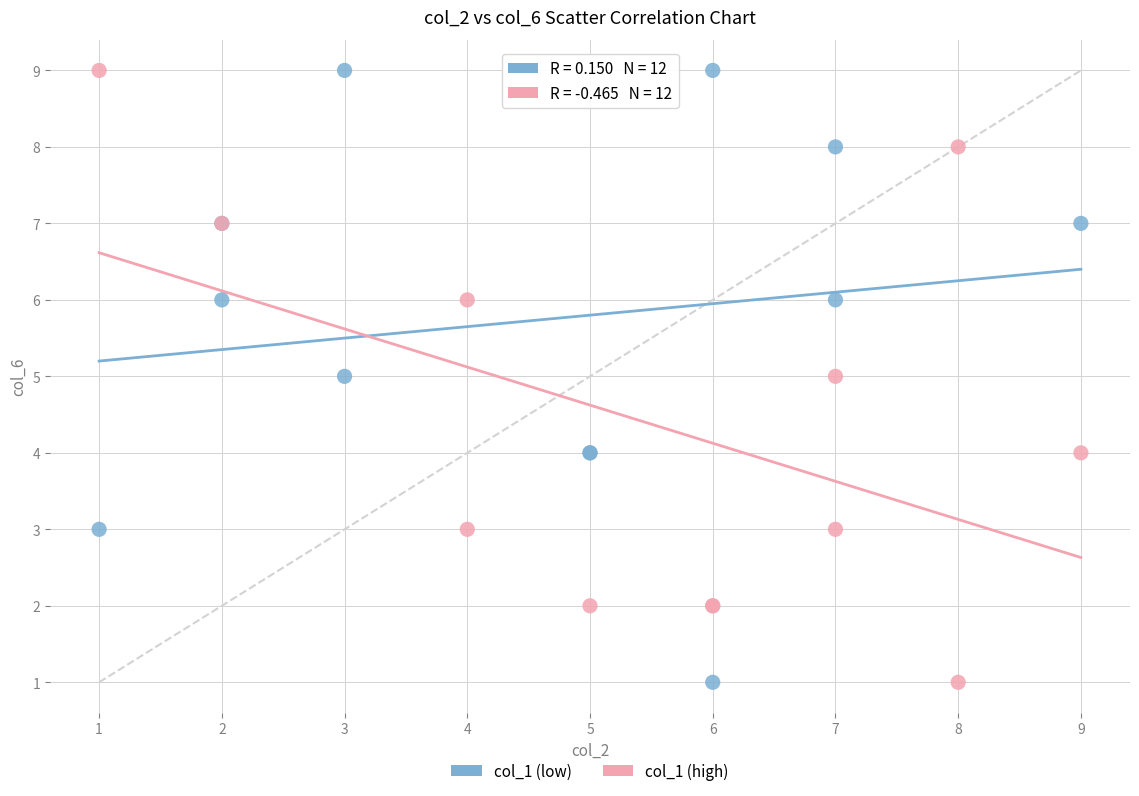

What are all the series names shown in the legend?

col_1 (low), col_1 (high)